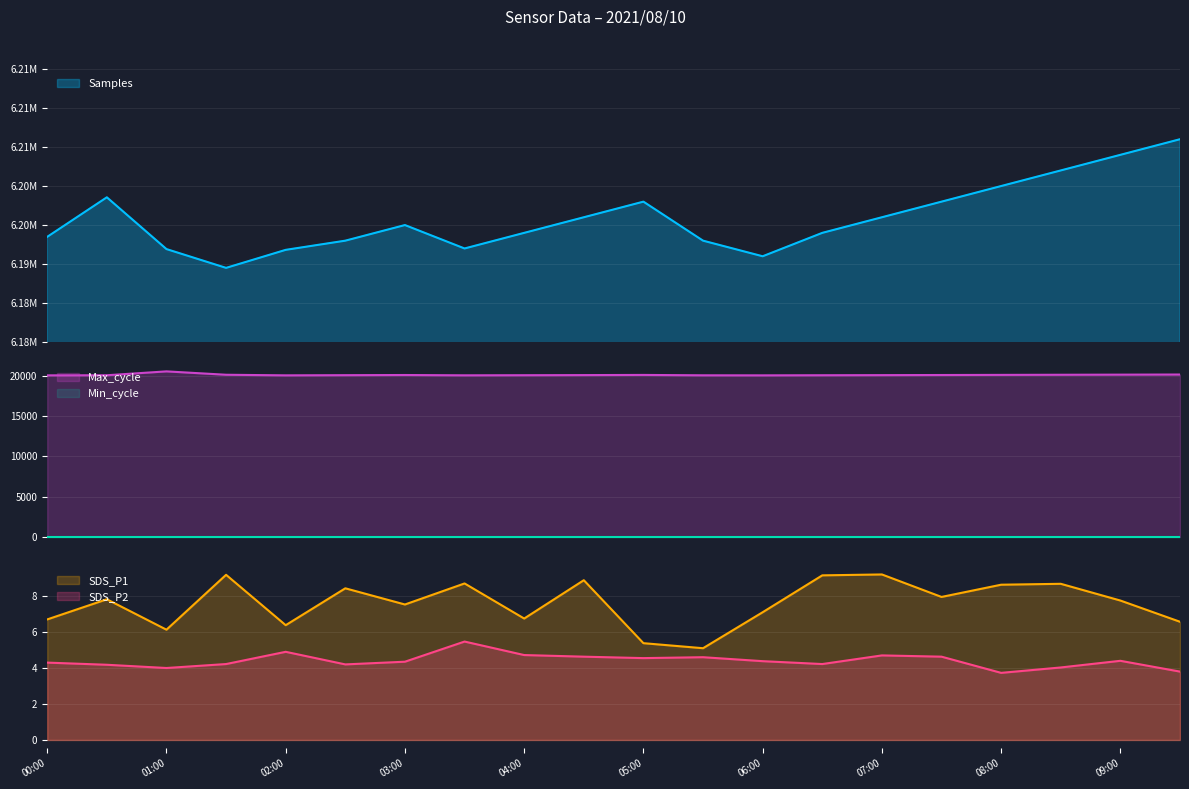

Where is the first local maximum for SDS_P1?

00:30